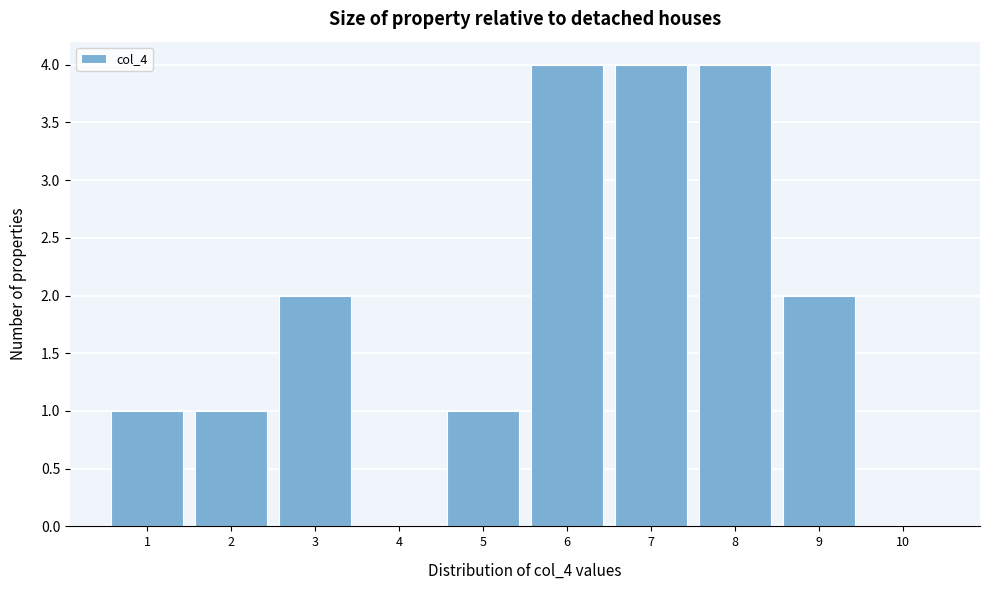

Reading left to right, list every bar in this chart as the range it spans on the x-axis followed by its height. The values are not printed on the chart, so give them approximately, as read against the axis.

0.5 to 1.5: 1
1.5 to 2.5: 1
2.5 to 3.5: 2
3.5 to 4.5: 0
4.5 to 5.5: 1
5.5 to 6.5: 4
6.5 to 7.5: 4
7.5 to 8.5: 4
8.5 to 9.5: 2
9.5 to 10.5: 0